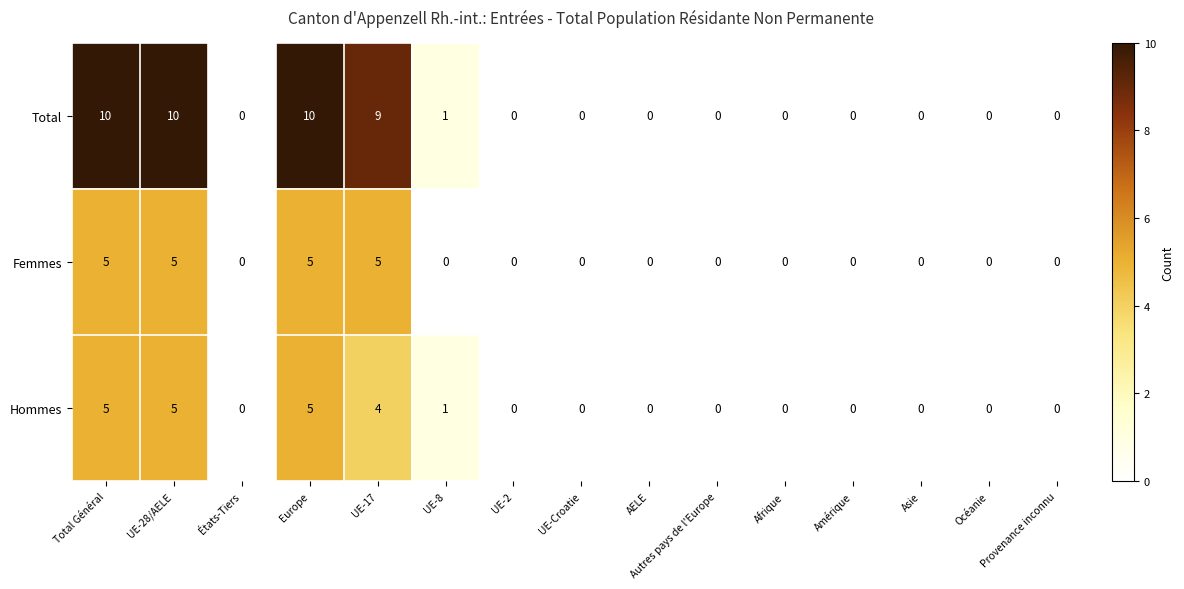

How many data points in Femmes are above 0?

4